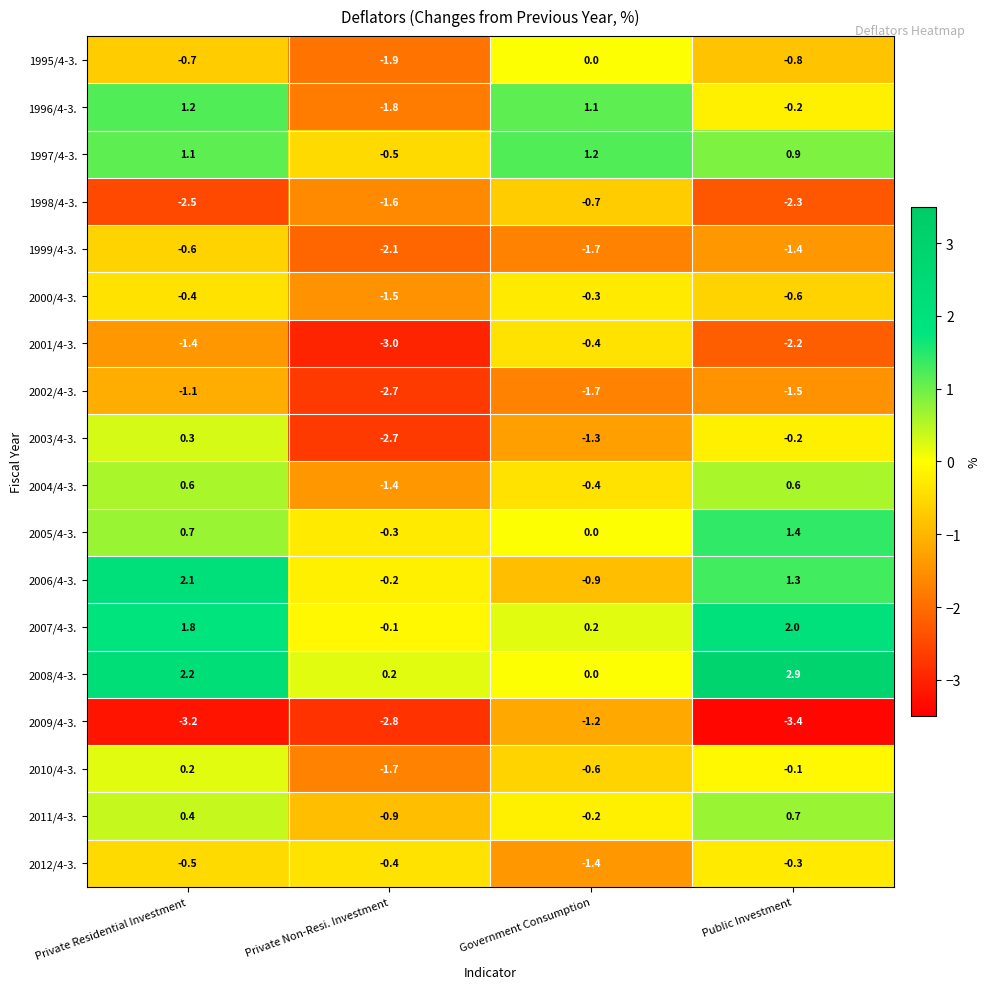

Where is 2010/4-3. nearest to the value 0?

Public Investment